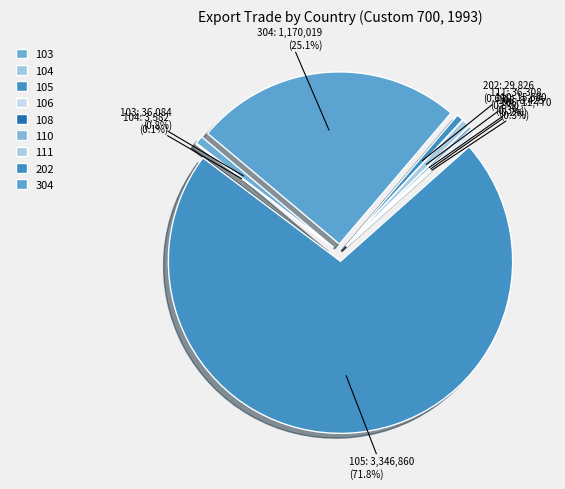

What percentage is the 304 slice, to the nearest percent?

25%